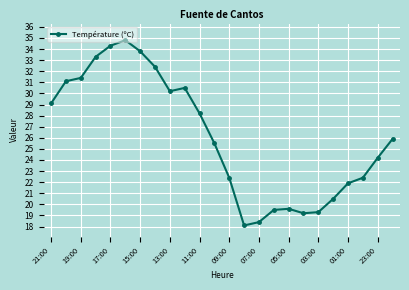

What is the difference between the maximum and minimum values?

16.7